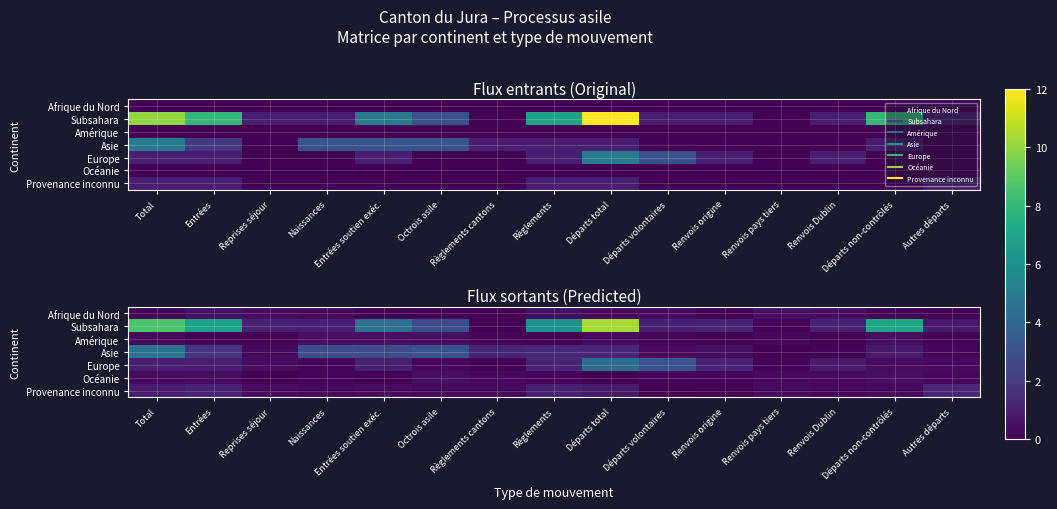

True or false: Europe has a value of 0.1 at Renvois pays tiers.

True